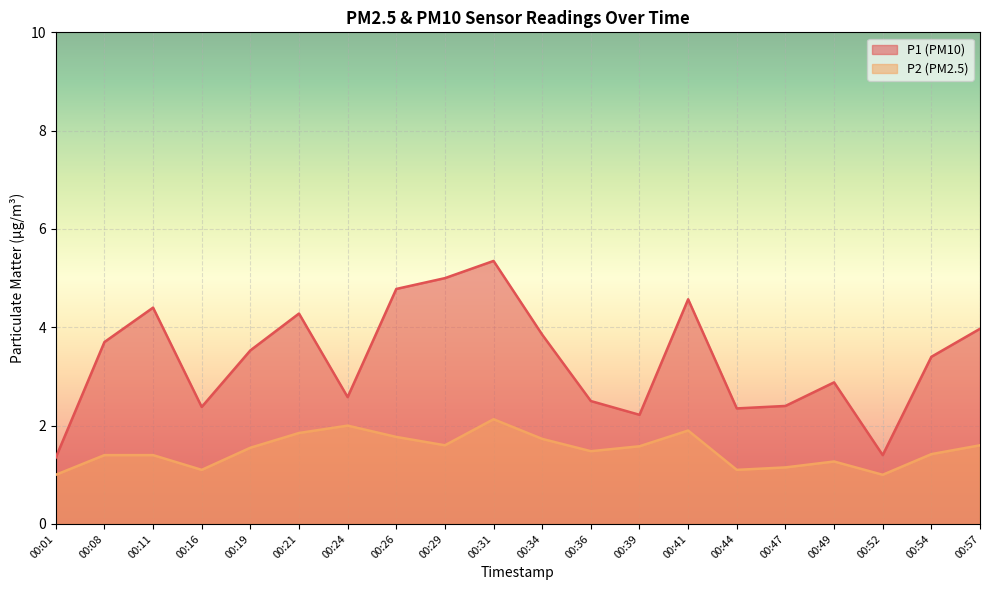

Which series changed the most between 00:19 and 00:26?

P1 (PM10)